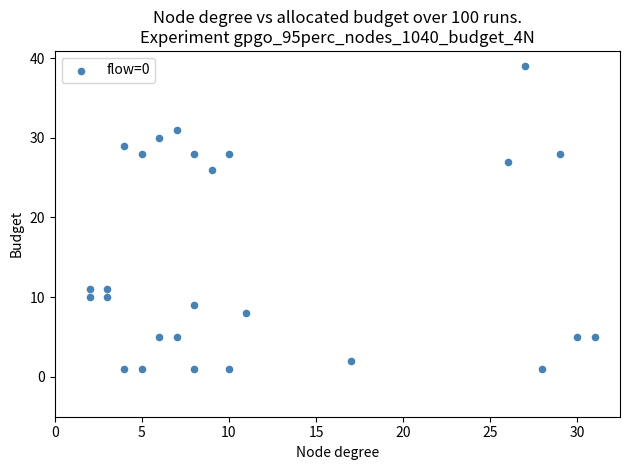

What is the range of X values (max minus min)?

29